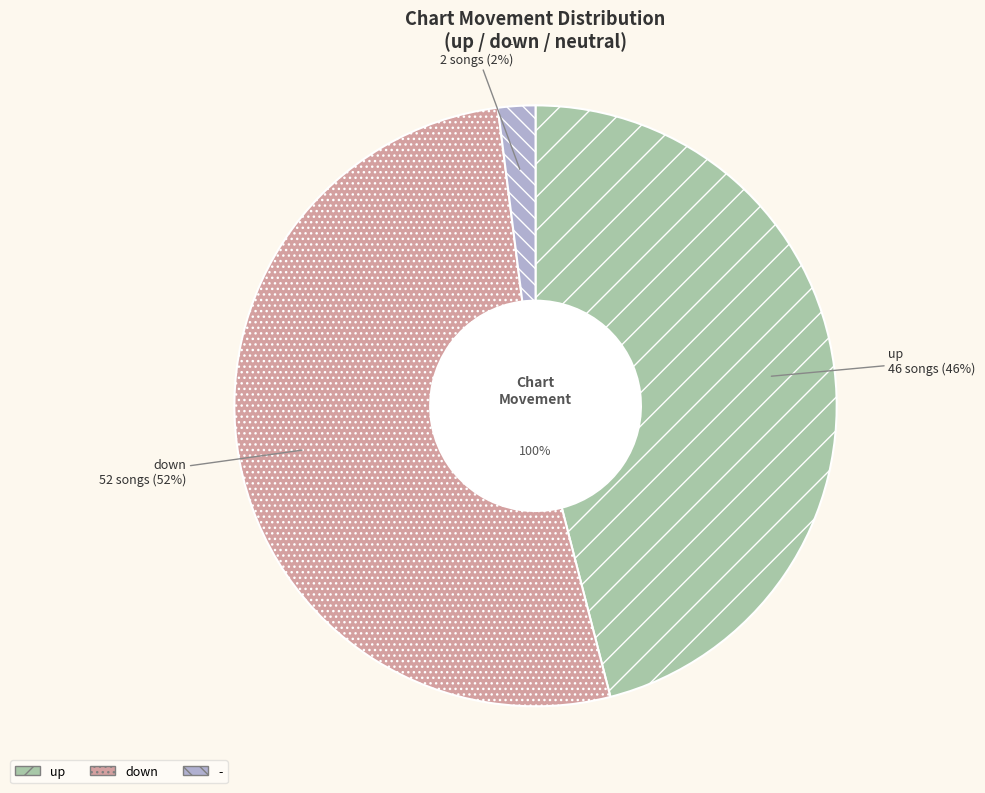

Combined, do - and up account for over 50%?

No